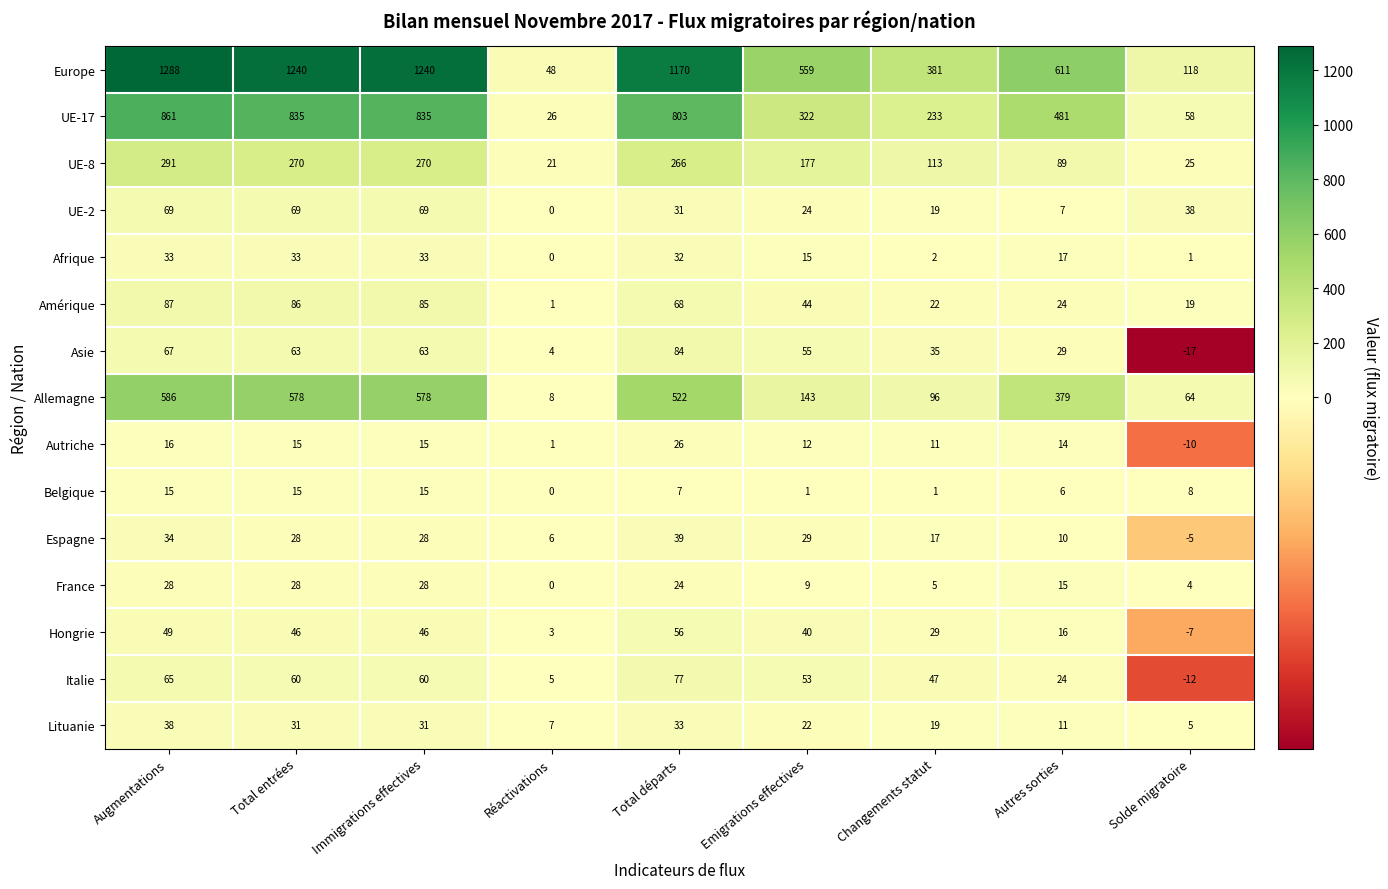

What is the total value across all series at Changements statut?

1030